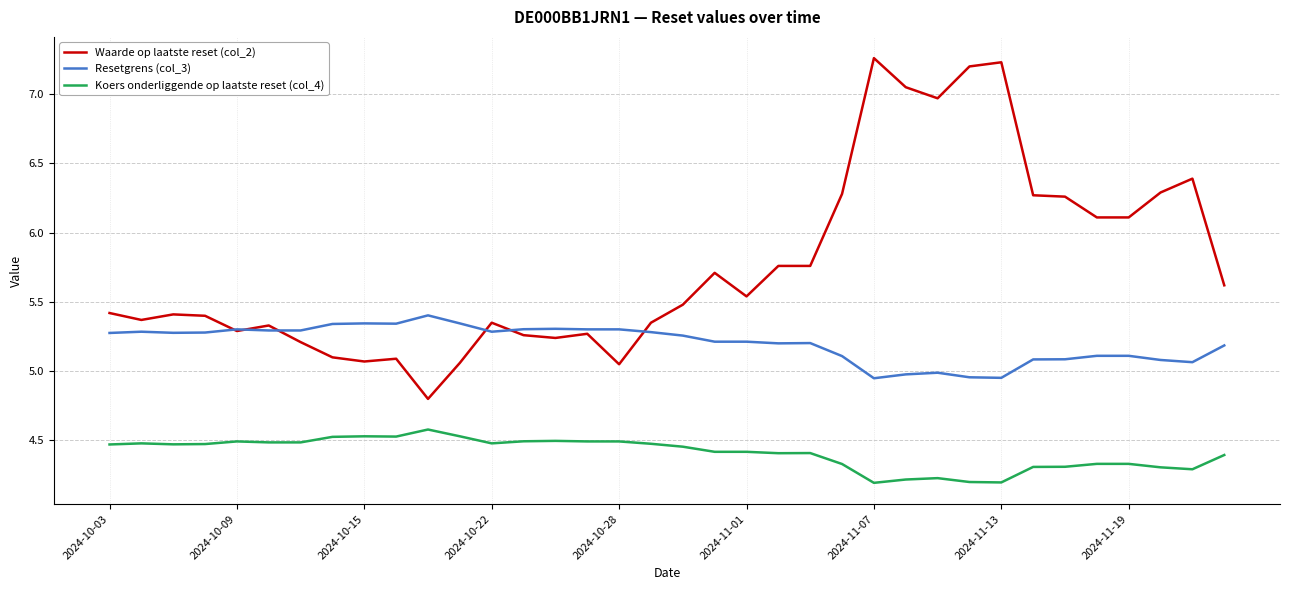

What is the minimum value for Waarde op laatste reset (col_2)?

4.8